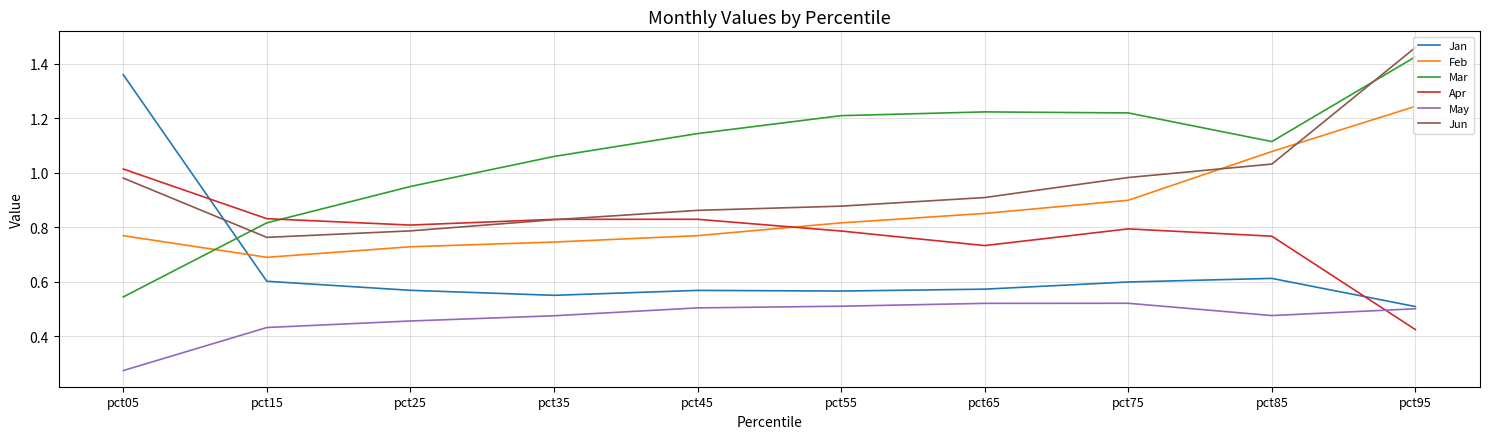

True or false: Jun and May intersect in this chart.

False